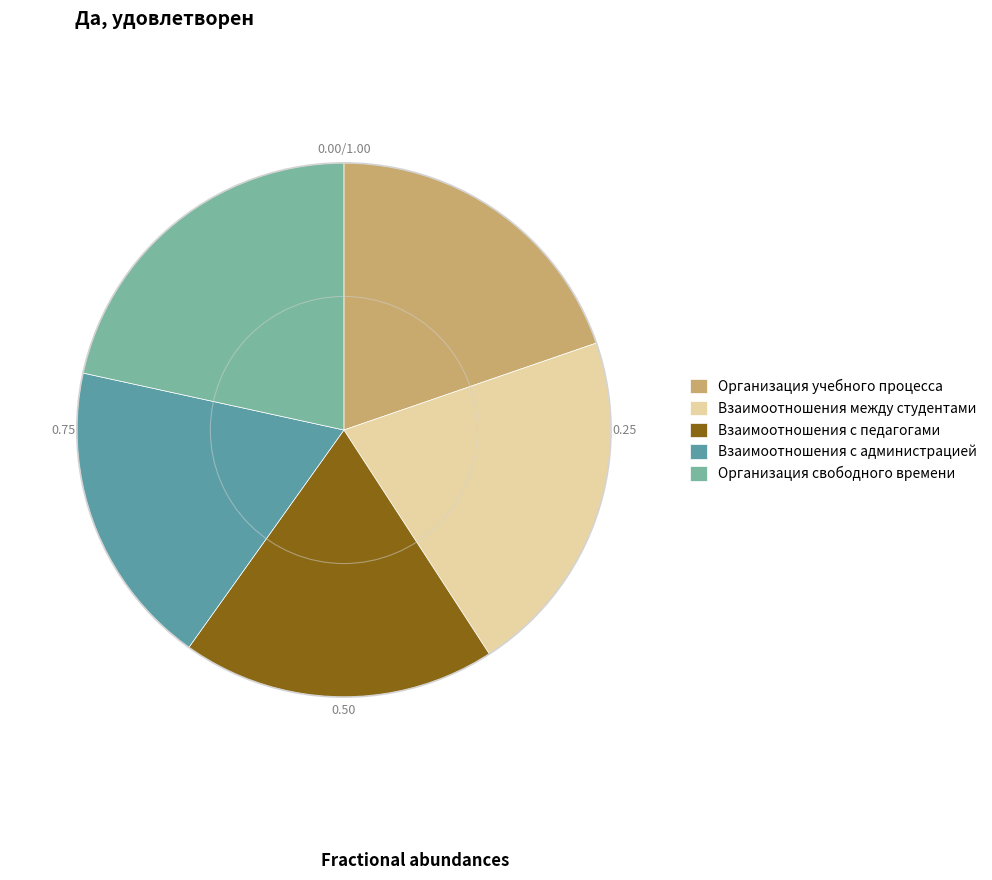

Is the sum of Организация учебного процесса and Взаимоотношения между студентами greater than half?

No